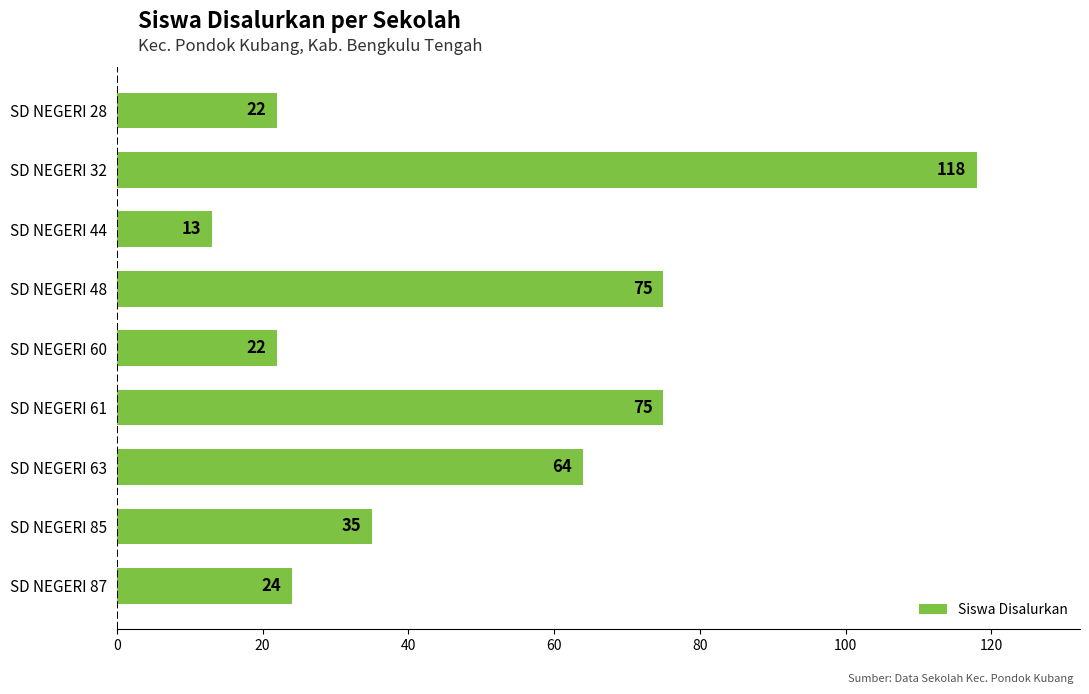

Is it true that the value at SD NEGERI 28 is 15?

False